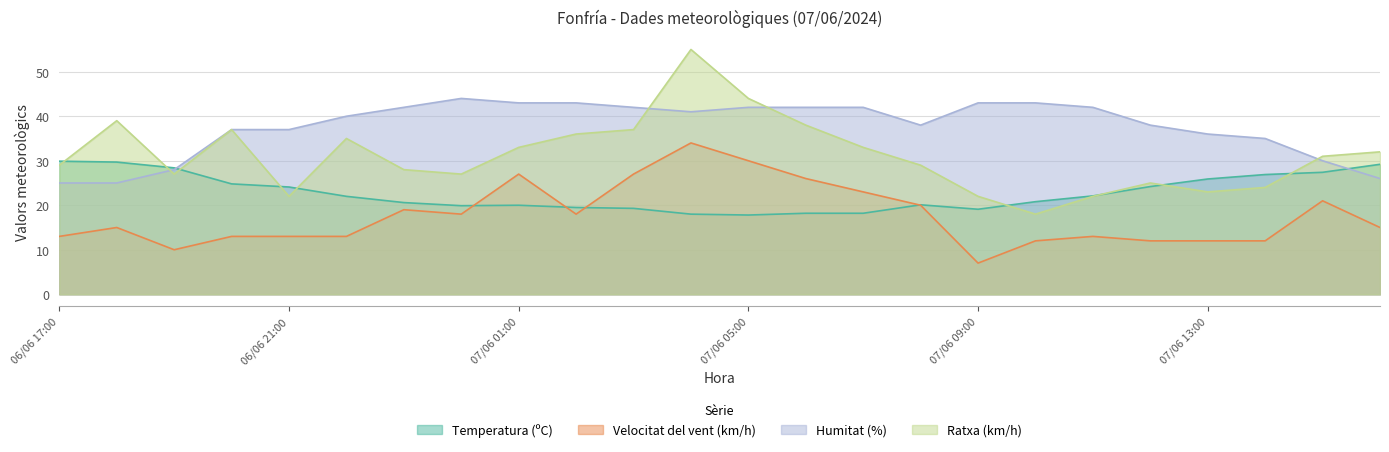

At which label is Ratxa (km/h) closest to 36?

07/06 02:00